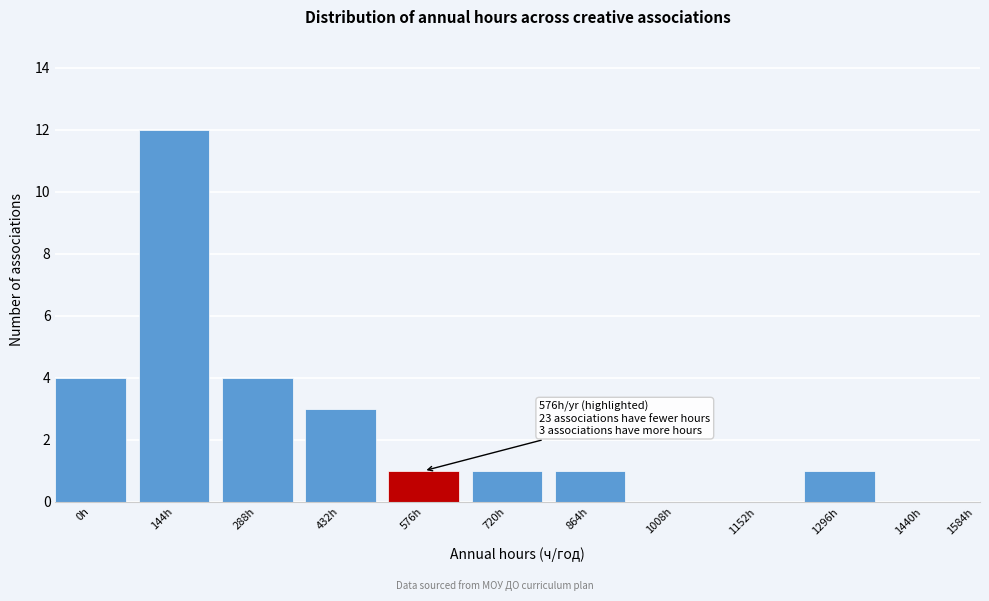

Reading left to right, extract all data points from this chart.

0h=4	144h=12	288h=4	432h=3	576h=1	720h=1	864h=1	1008h=0	1152h=0	1296h=1	1440h=0	1584h=0